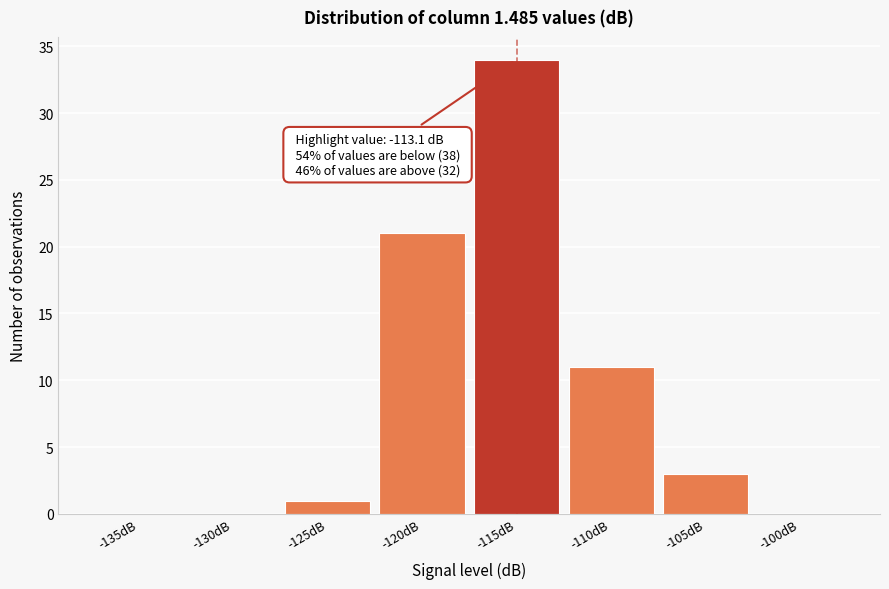

Reading right to left, what are all the values shown in this chart?

-100dB=0	-105dB=3	-110dB=11	-115dB=34	-120dB=21	-125dB=1	-130dB=0	-135dB=0